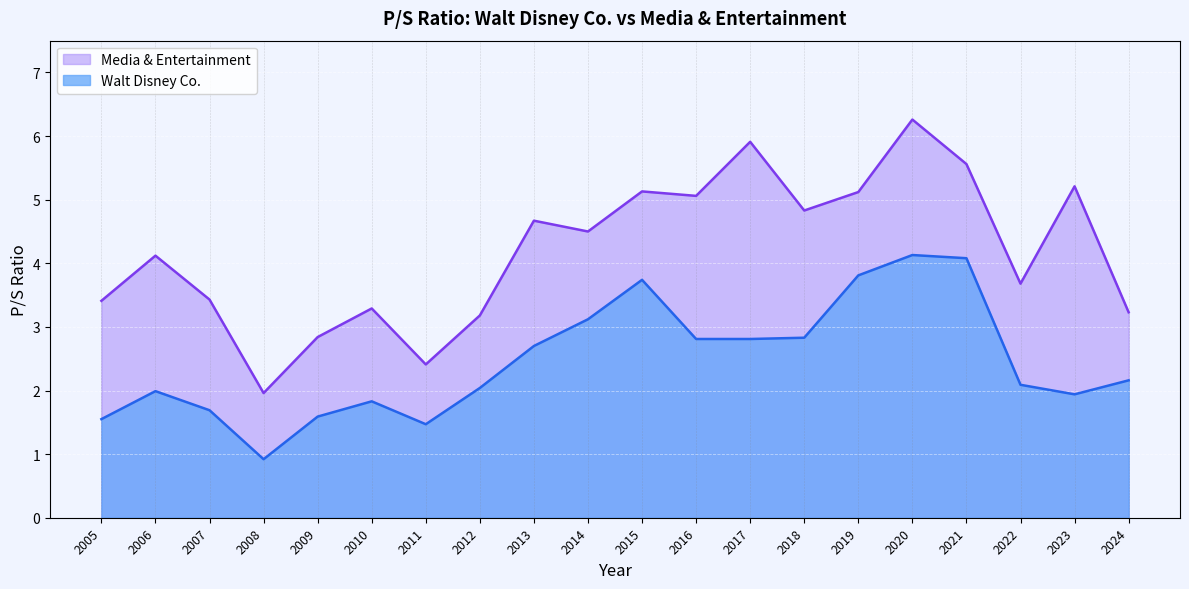

True or false: Media & Entertainment has a value of 5.9 at 2017.

True